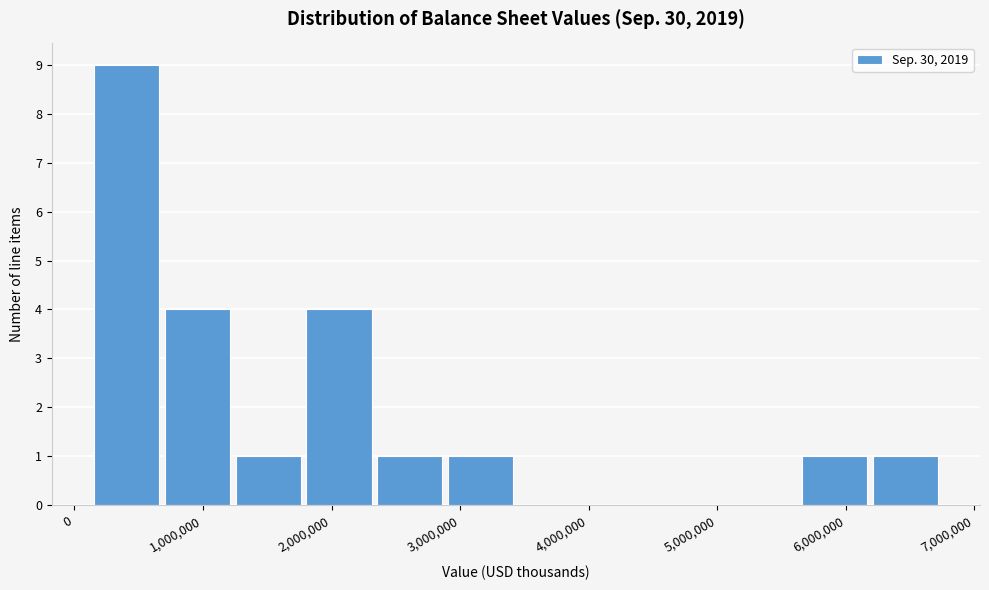

What is the height of the bar covering 2300000 to 2900000 on the x-axis? Neither the bar edges nor the heights are printed on the chart, so give them approximately, as read against the axes.

1